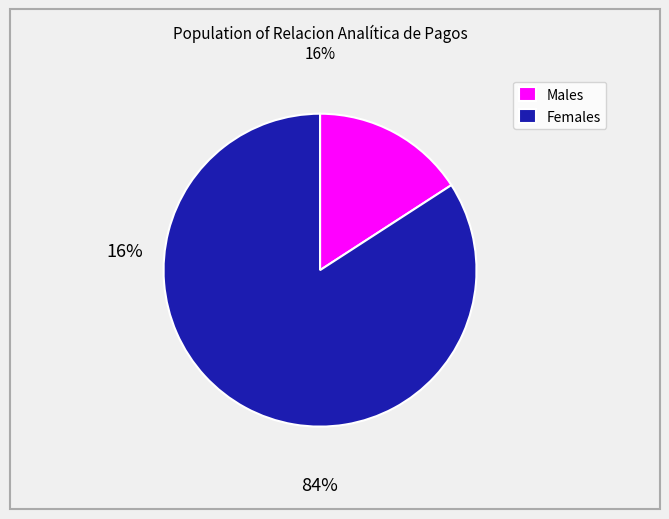

True or false: Males accounts for 2% of the total.

False